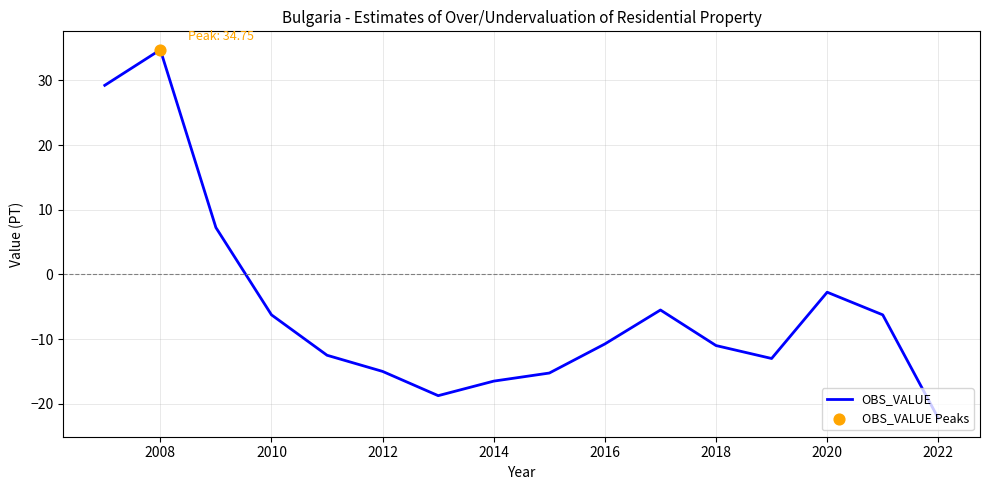

What is the maximum value shown in the chart?

34.8